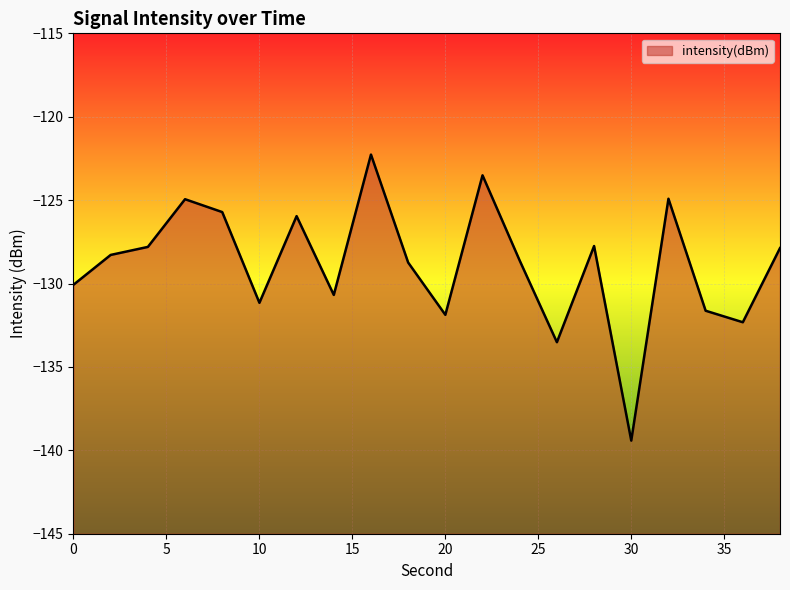

What is the approximate value at 28?

-127.8